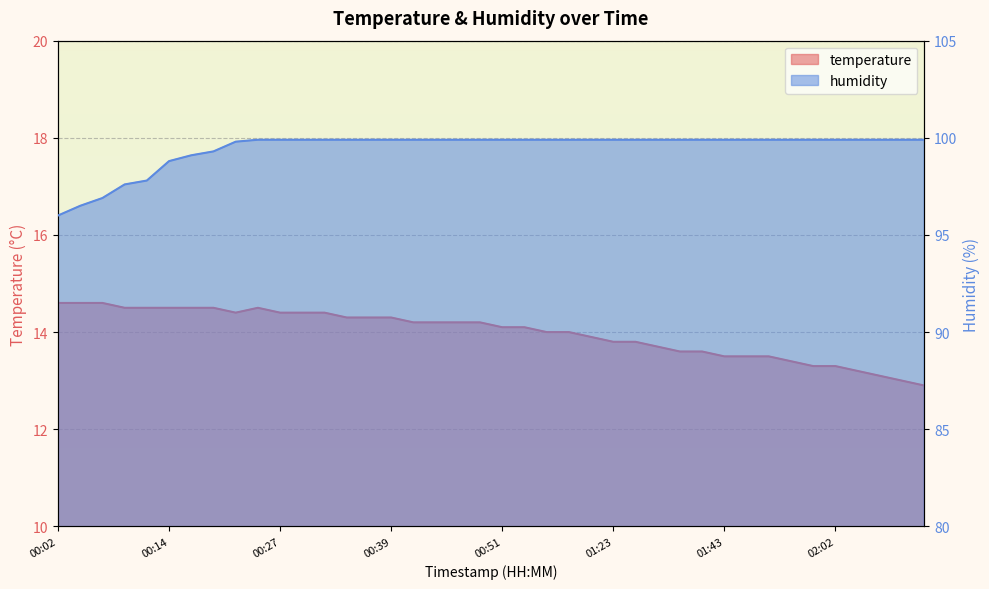

How many interior local valleys does the temperature series have?

1